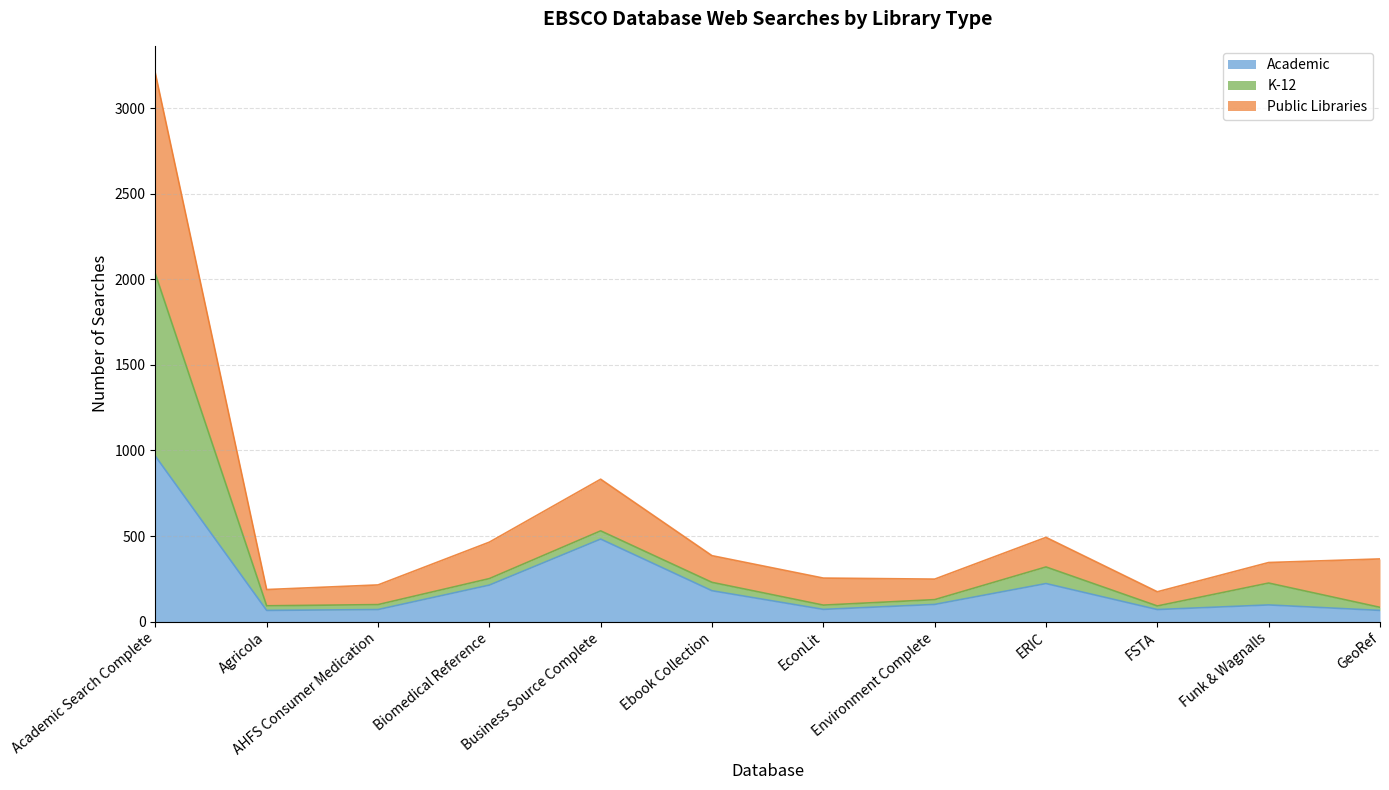

The value of Academic at Biomedical Reference is 213. True or false?

True